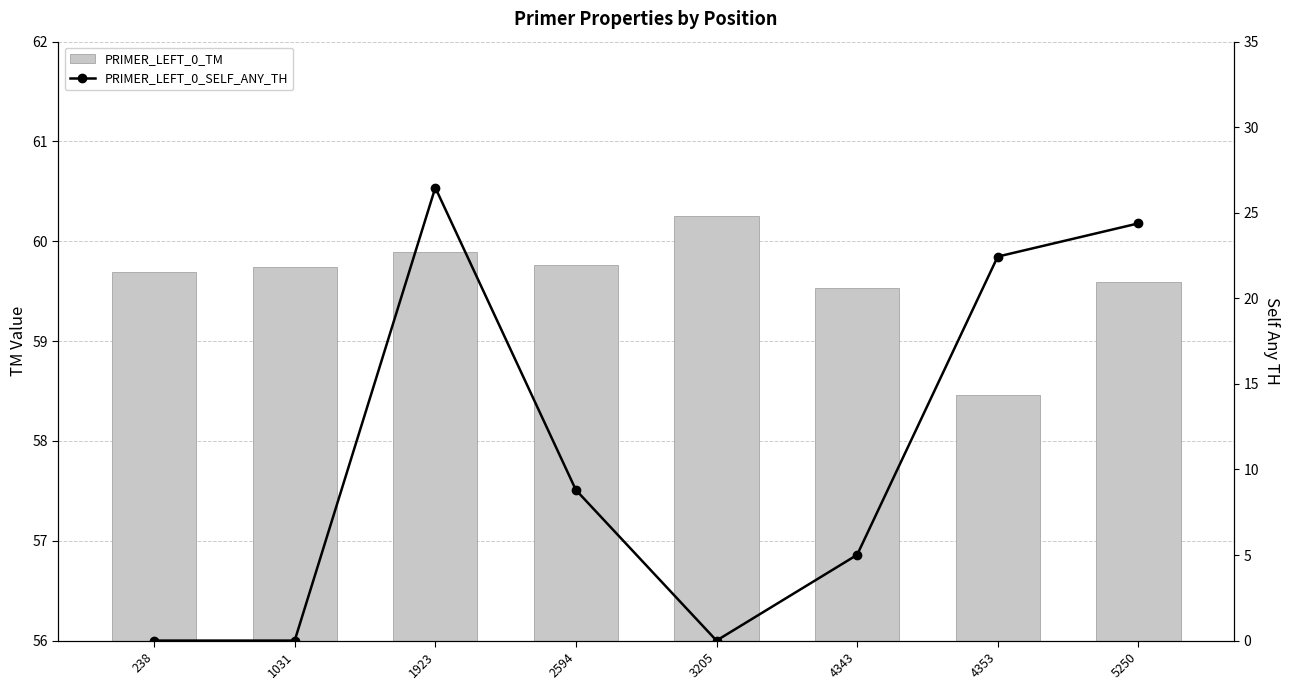

The value of PRIMER_LEFT_0_TM at 3205 is 60.2. True or false?

True